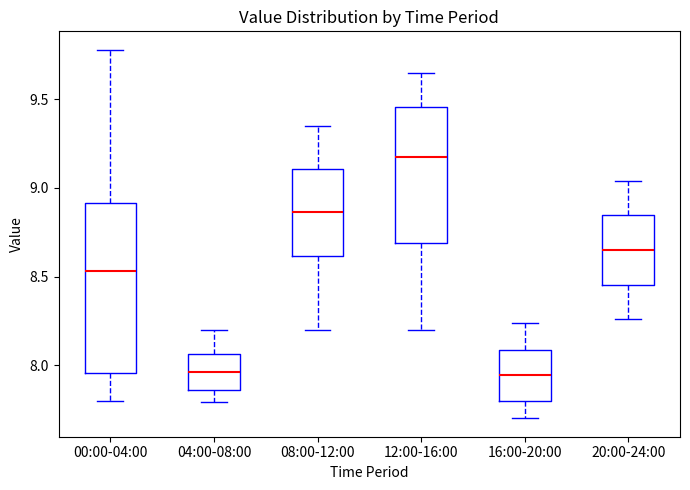

Reading left to right, read every box against the y-axis: the position of its median line, the range the box covers, and the ends of its whiskers. The values are not printed on the chart, so give them approximately, as read against the axis.

00:00-04:00: median 8.55, box 7.95 to 8.90, whiskers 7.80 to 9.80
04:00-08:00: median 7.95, box 7.85 to 8.05, whiskers 7.80 to 8.20
08:00-12:00: median 8.85, box 8.60 to 9.10, whiskers 8.20 to 9.35
12:00-16:00: median 9.20, box 8.70 to 9.45, whiskers 8.20 to 9.65
16:00-20:00: median 7.95, box 7.80 to 8.10, whiskers 7.70 to 8.25
20:00-24:00: median 8.65, box 8.45 to 8.85, whiskers 8.25 to 9.05